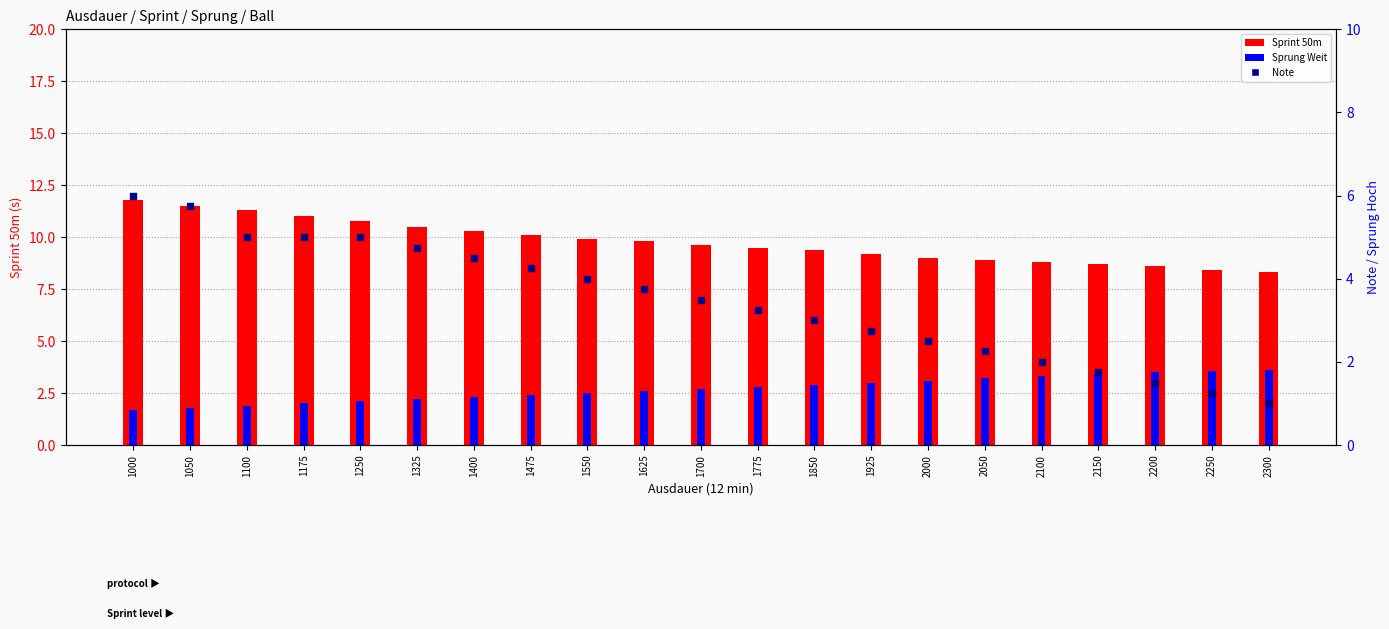

At how many categories does at least one series exceed 6?

21